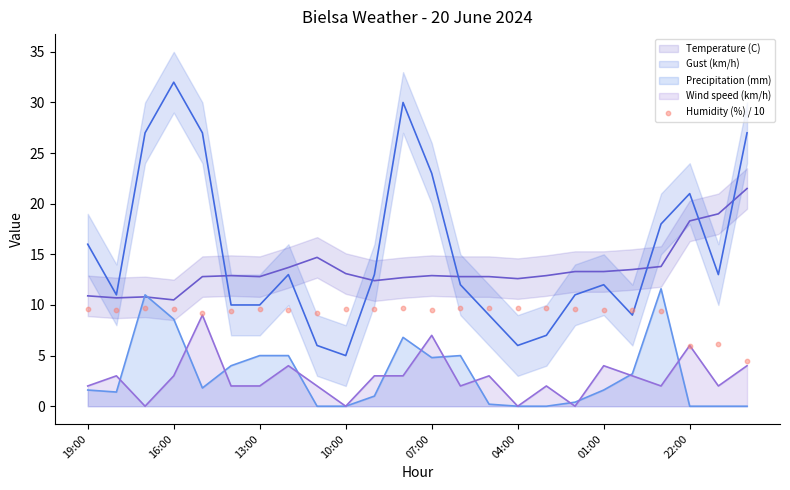

Is it true that Wind speed (km/h) equals -4.8 at 10:00?

False